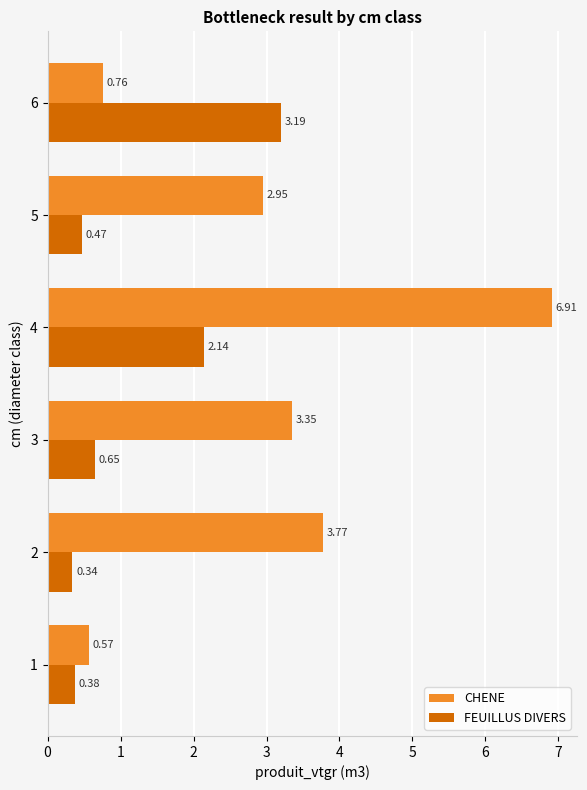

List the labels in order of FEUILLUS DIVERS value, largest first.

6, 4, 3, 5, 1, 2